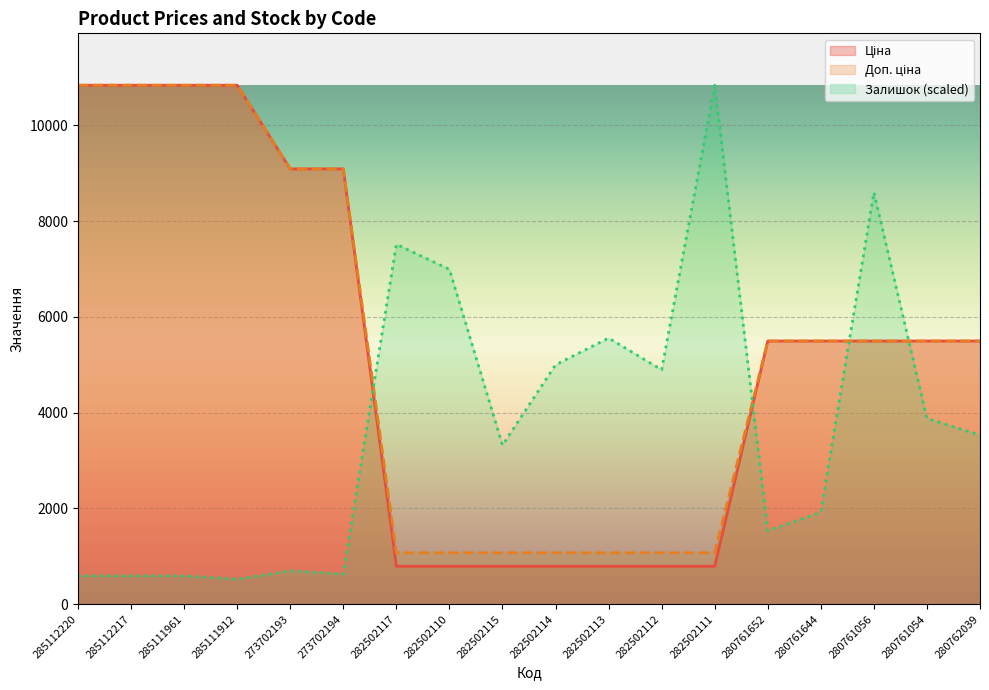

True or false: Залишок has a value of 6459.3 at 282502111.

False